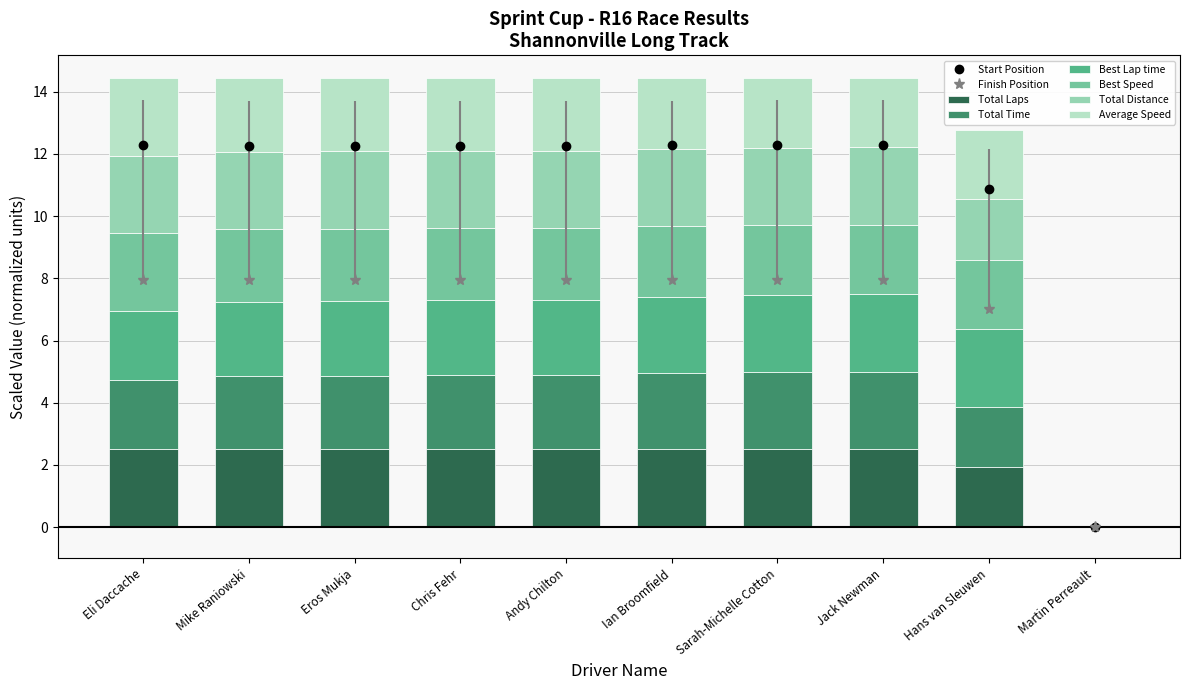

True or false: Best Speed has a value of 3.6 at Hans van Sleuwen.

False